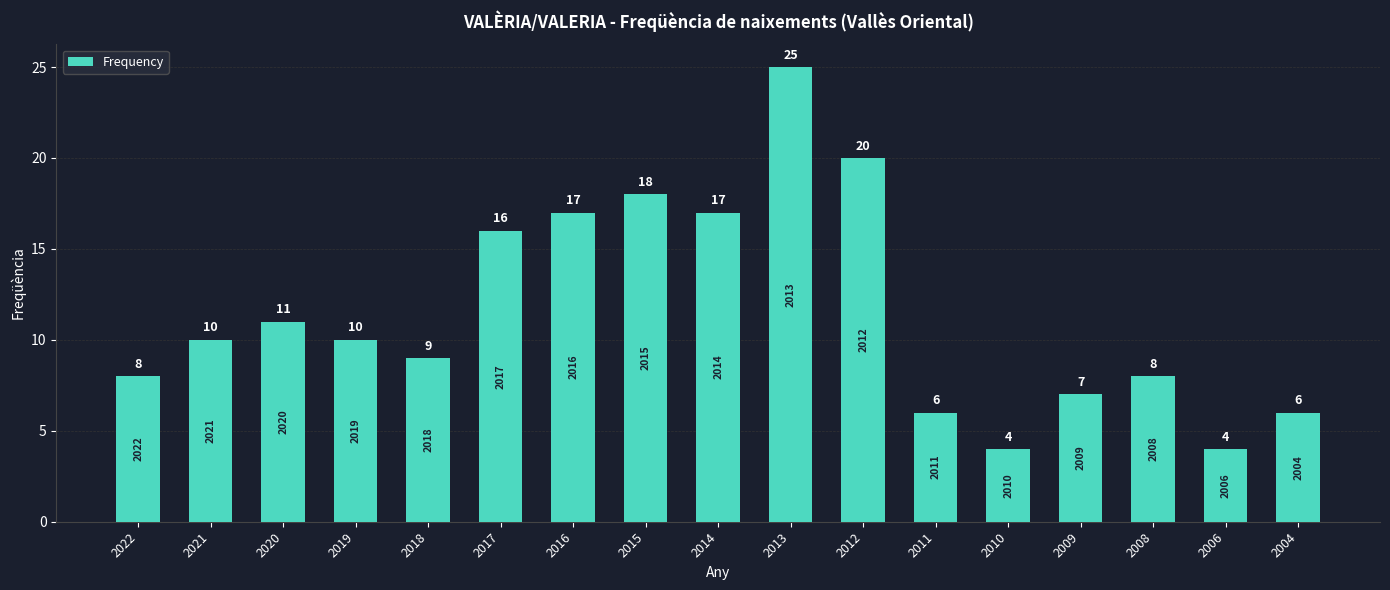

Reading left to right, list all the values displayed in this chart.

2022=8	2021=10	2020=11	2019=10	2018=9	2017=16	2016=17	2015=18	2014=17	2013=25	2012=20	2011=6	2010=4	2009=7	2008=8	2006=4	2004=6